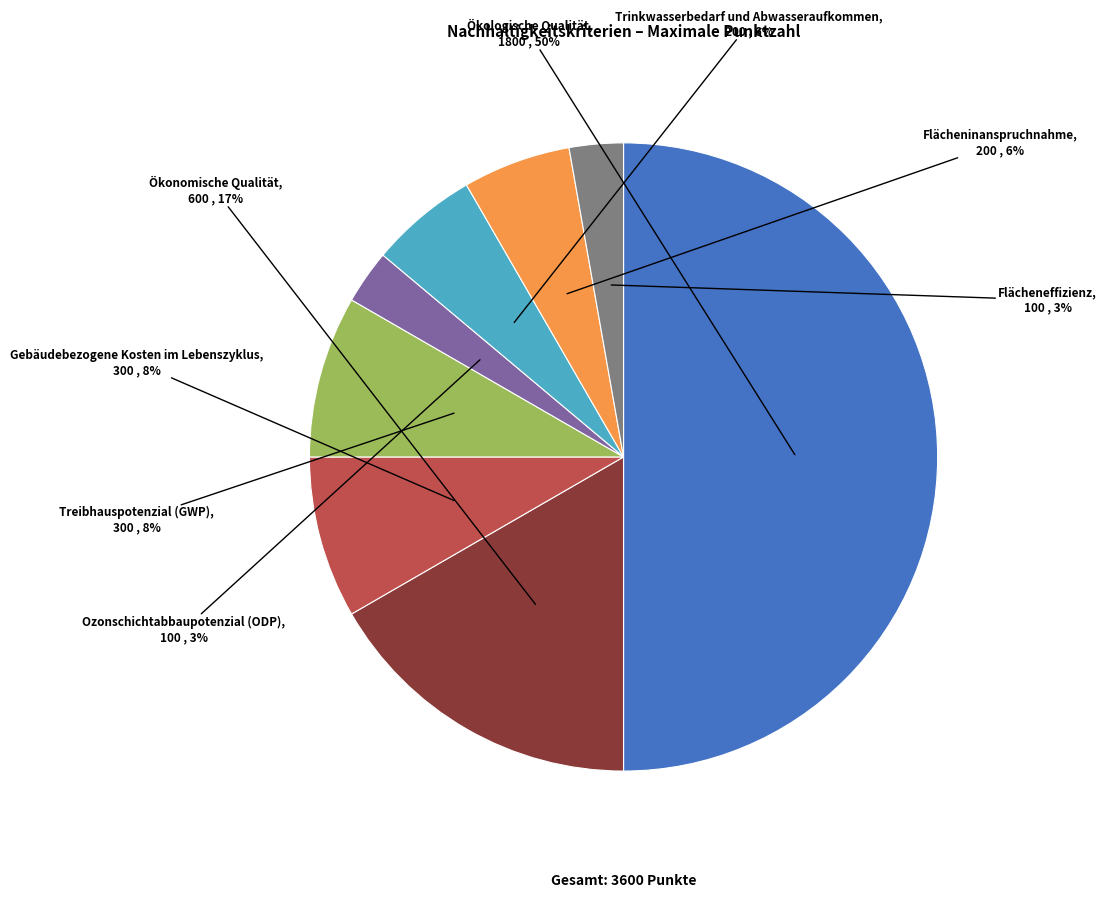

To the nearest percent, what is the average slice percentage?

12%